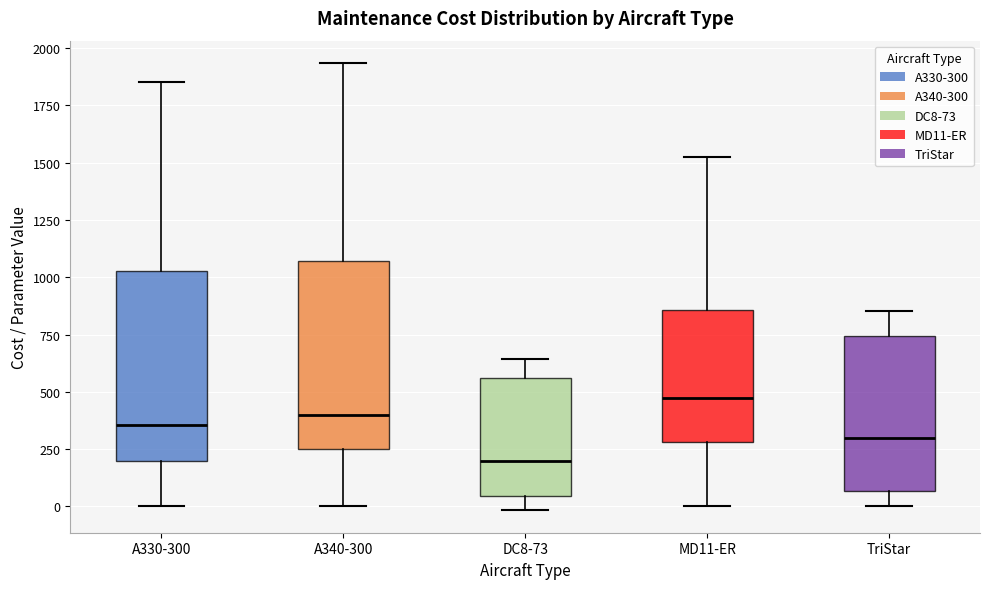

Reading left to right, transcribe this box plot: for each box, give where its median line is, the range the box spans, and where its two whiskers end, as read against the y-axis. The values are not printed on the chart, so give them approximately, as read against the axis.

A330-300: median 350, box 200 to 1050, whiskers 0 to 1850
A340-300: median 400, box 250 to 1050, whiskers 0 to 1950
DC8-73: median 200, box 50 to 550, whiskers 0 to 650
MD11-ER: median 450, box 300 to 850, whiskers 0 to 1500
TriStar: median 300, box 50 to 750, whiskers 0 to 850